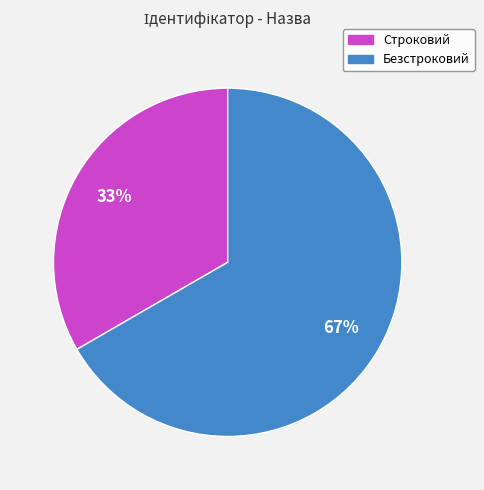

How many slices are in this pie chart?

2